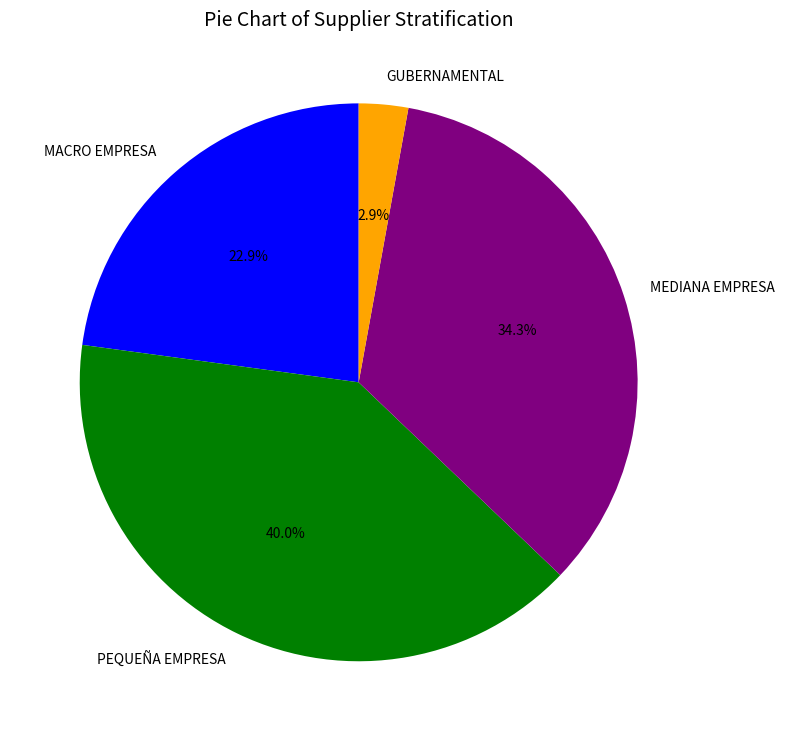

The PEQUEÑA EMPRESA slice represents 40% of the pie. True or false?

True